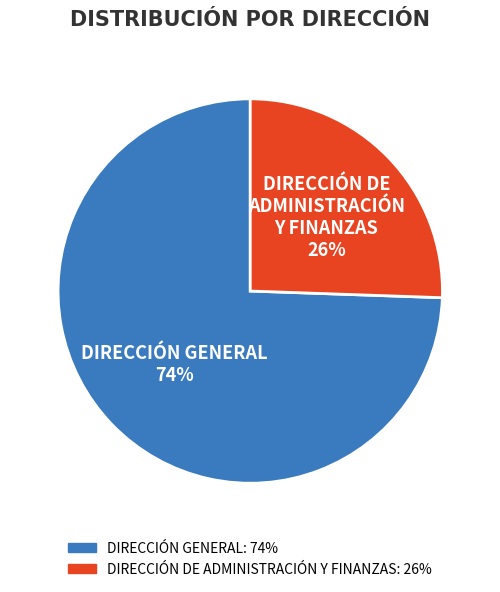

To the nearest percent, what is the combined percentage of DIRECCIÓN GENERAL and DIRECCIÓN DE ADMINISTRACIÓN Y FINANZAS?

100%